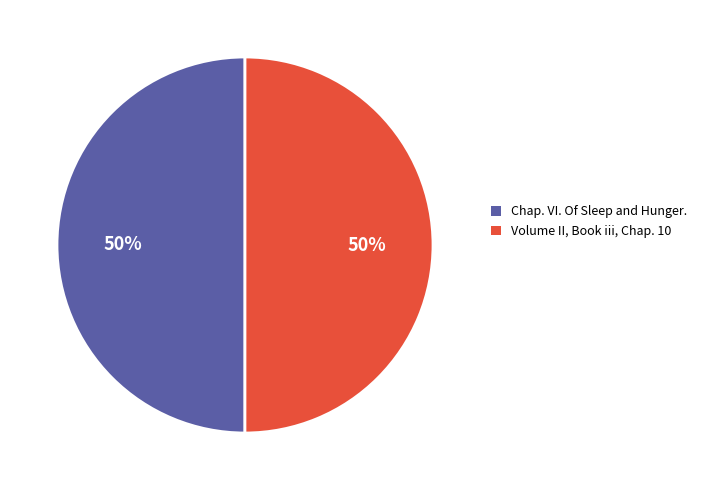

Is it true that Chap. VI. Of Sleep and Hunger. is 62% of the pie?

False